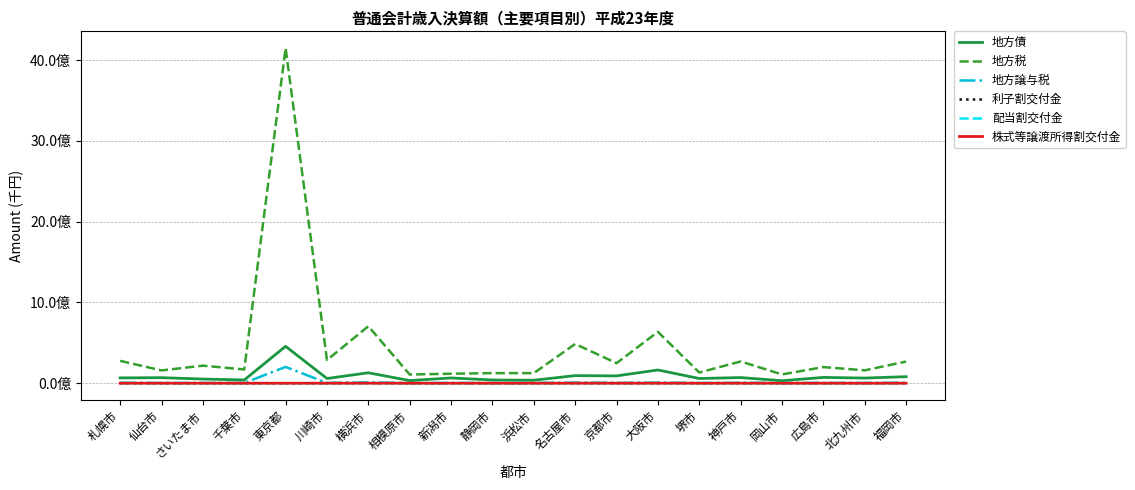

What are all the series names shown in the legend?

地方債, 地方税, 地方譲与税, 利子割交付金, 配当割交付金, 株式等譲渡所得割交付金